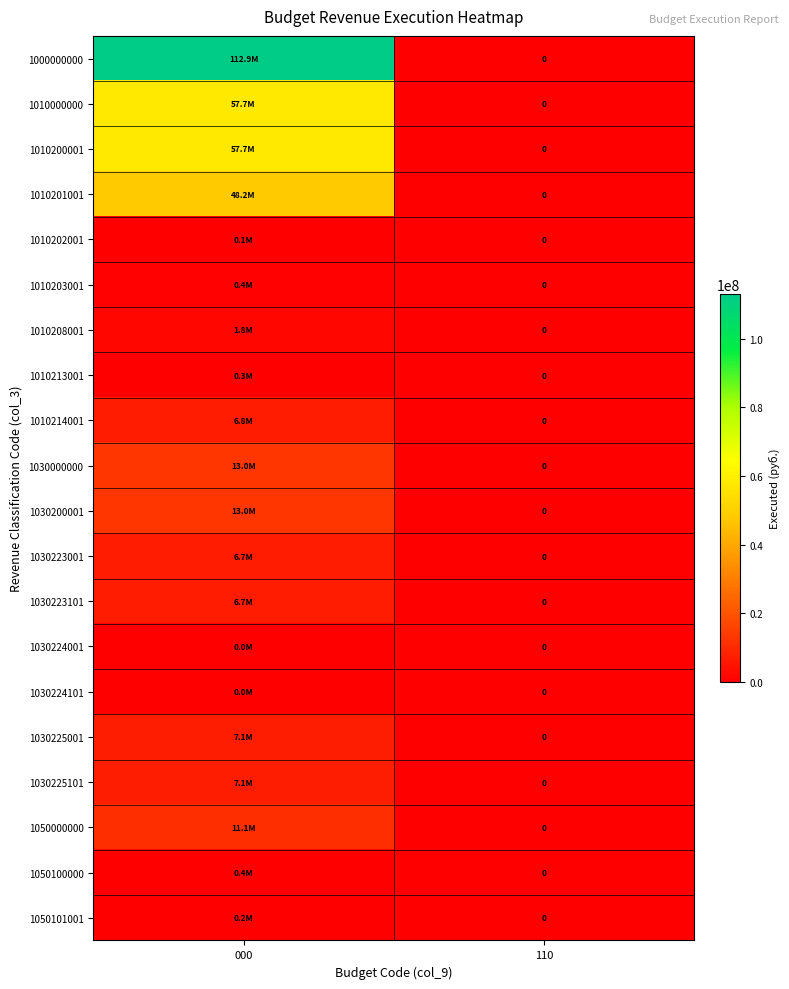

At how many categories does at least one series exceed 17011975?

1